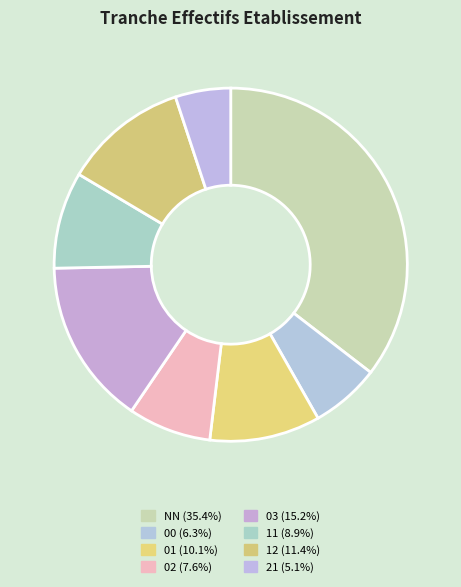

Count the number of slices in the pie.

8